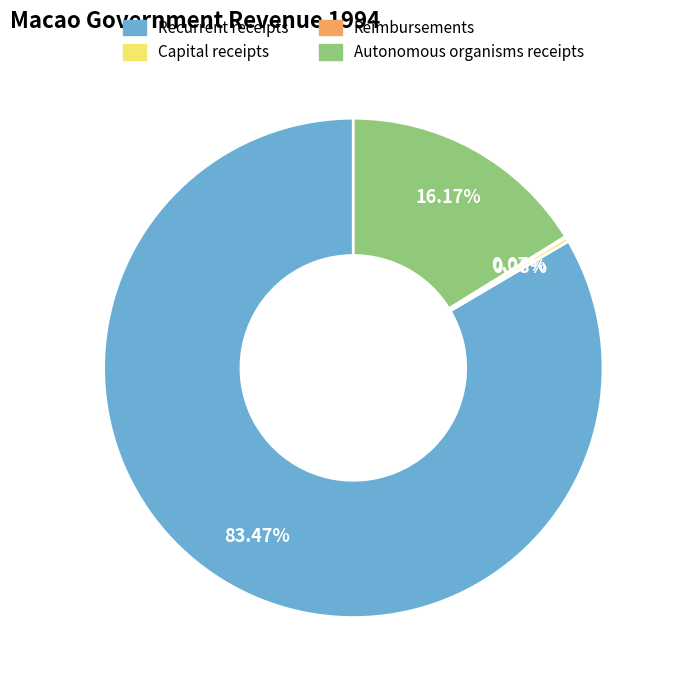

Which category has the biggest portion of the pie?

Recurrent receipts